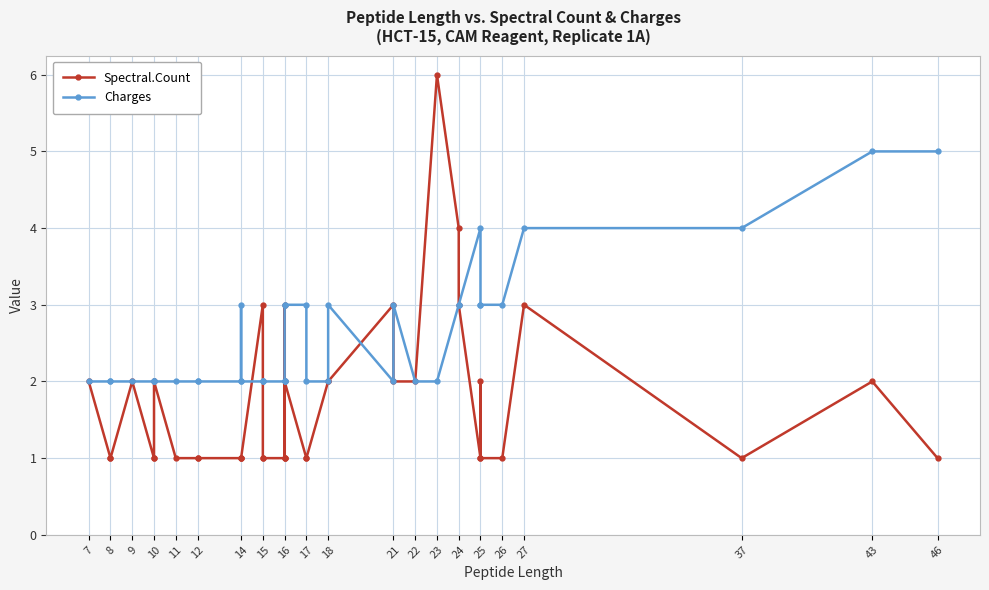

The value of Charges at 14 is 3. True or false?

False